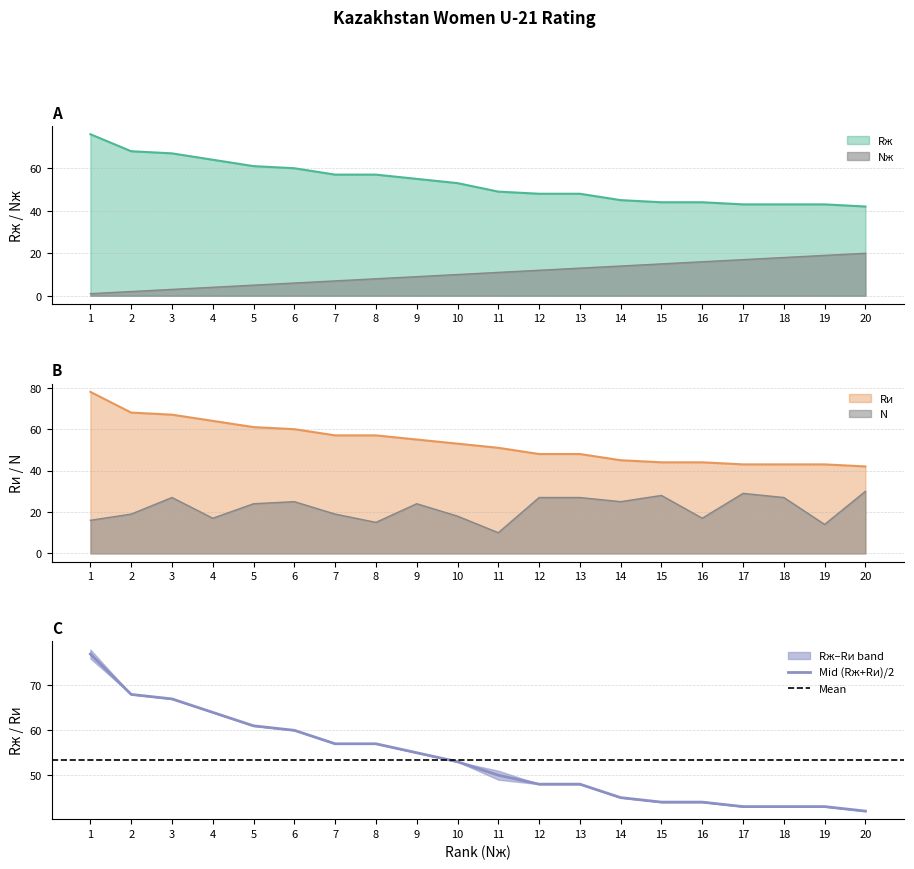

True or false: Rи and Nж cross at least once.

False